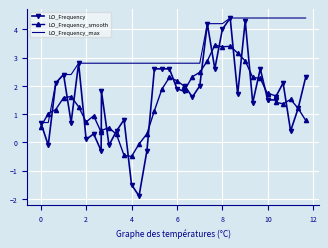

What is the maximum value shown in the chart?

4.4